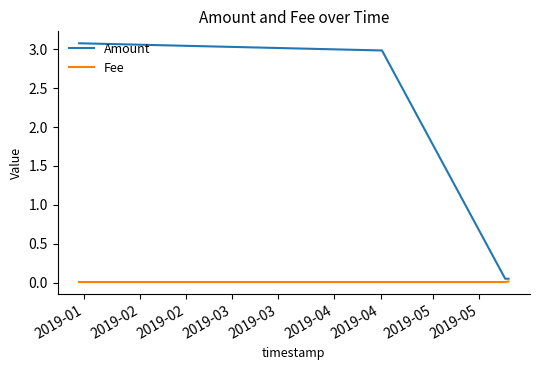

What is the average value of the Amount series?

1.5